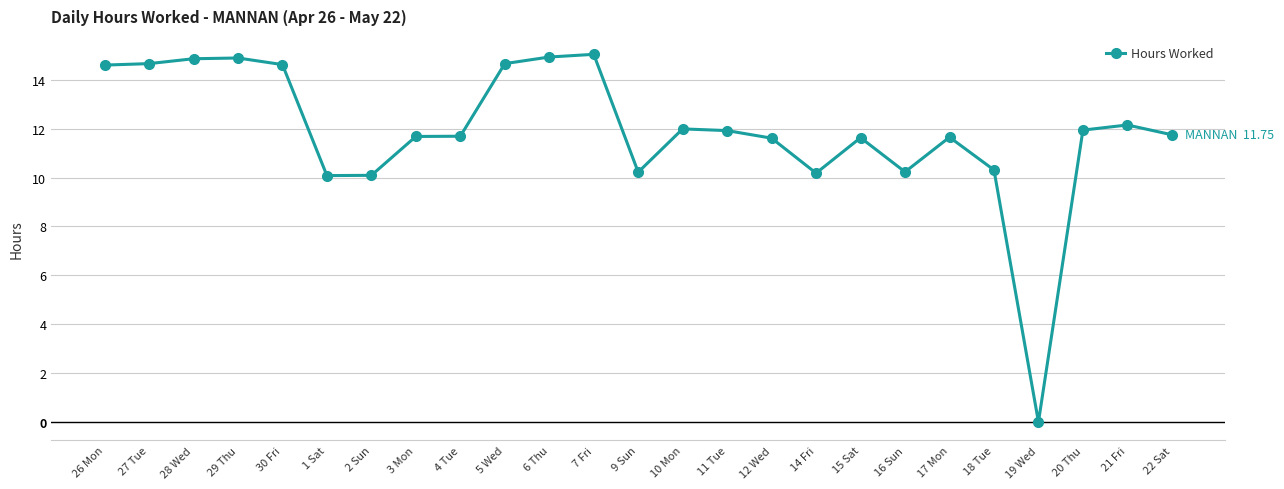

Which has a higher value, 11 Tue or 18 Tue?

11 Tue